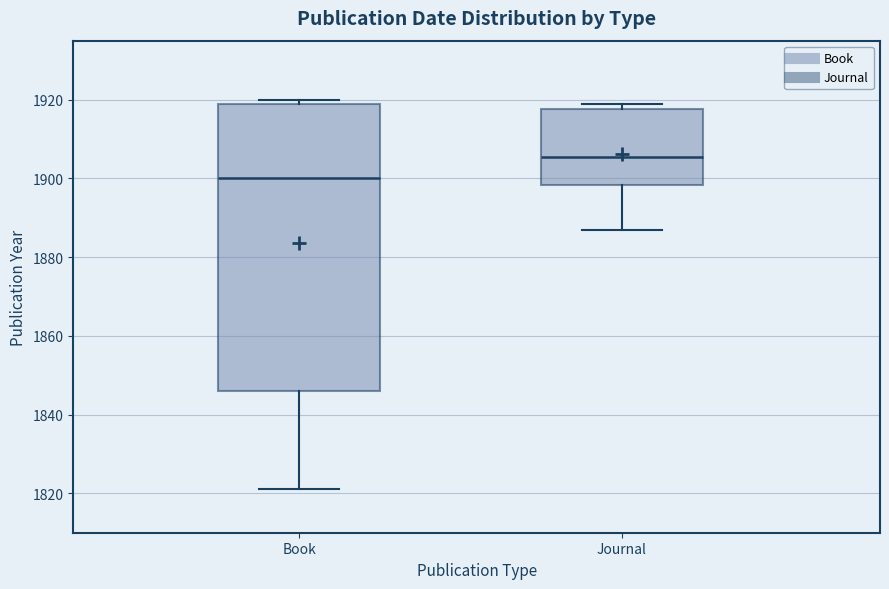

Reading left to right, transcribe this box plot: for each box, give where its median line is, the range the box spans, and where its two whiskers end, as read against the y-axis. The values are not printed on the chart, so give them approximately, as read against the axis.

Book: median 1900, box 1846 to 1920, whiskers 1822 to 1920 (just above the box's upper edge)
Journal: median 1906, box 1898 to 1918, whiskers 1888 to 1920